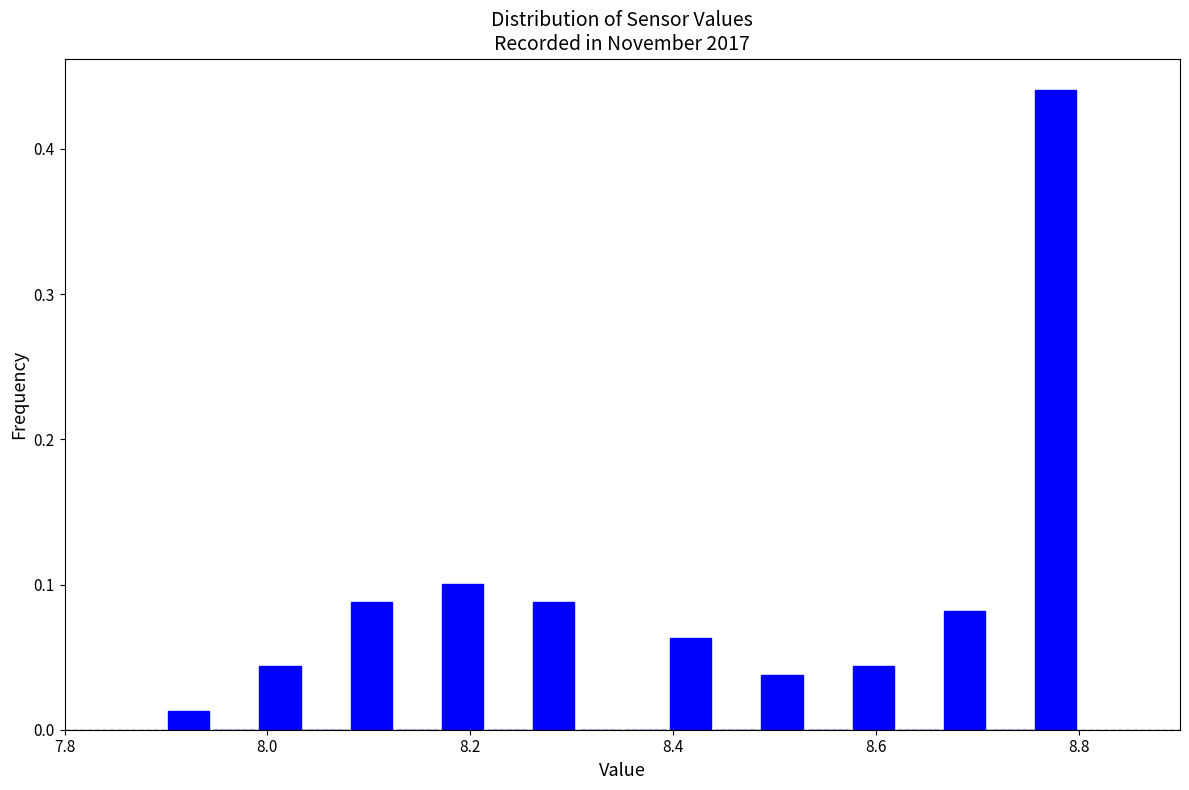

Read against the x-axis, roughly where is the centre of the tallest bar?

8.78